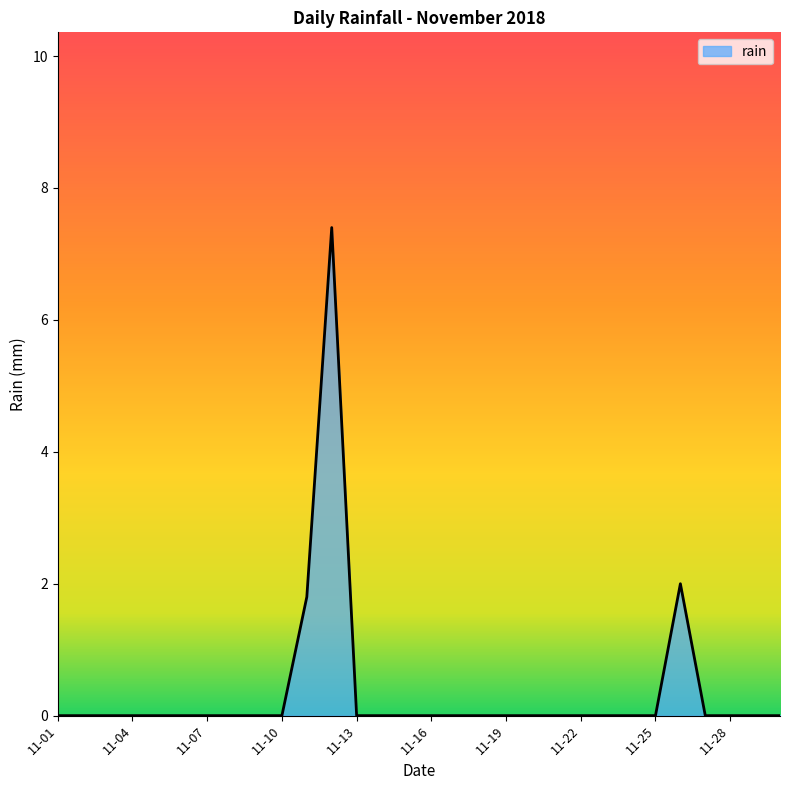

Does the chart display data point markers on the line(s)?

No